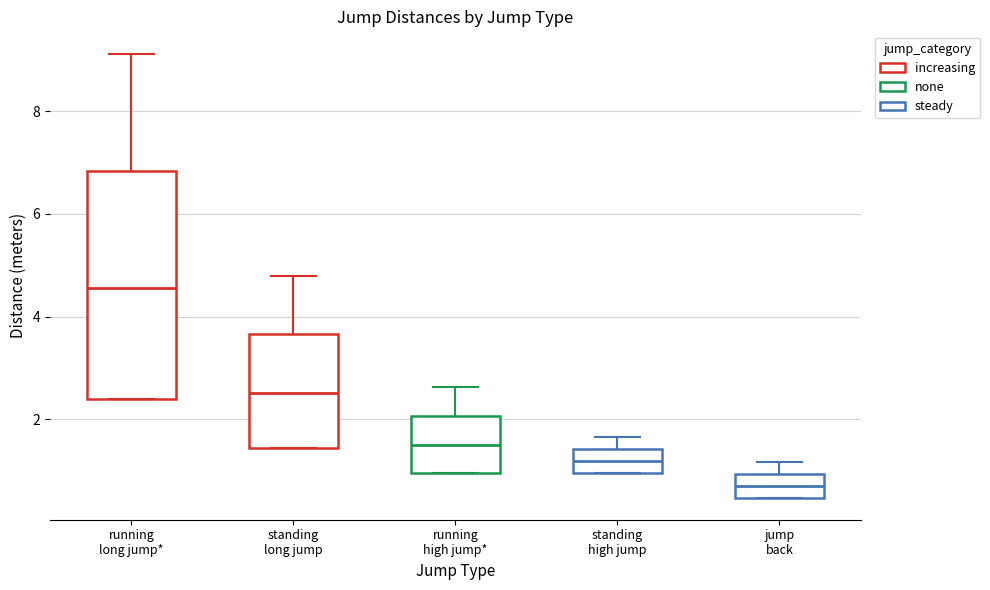

Which box's median line is the lowest?

jump back